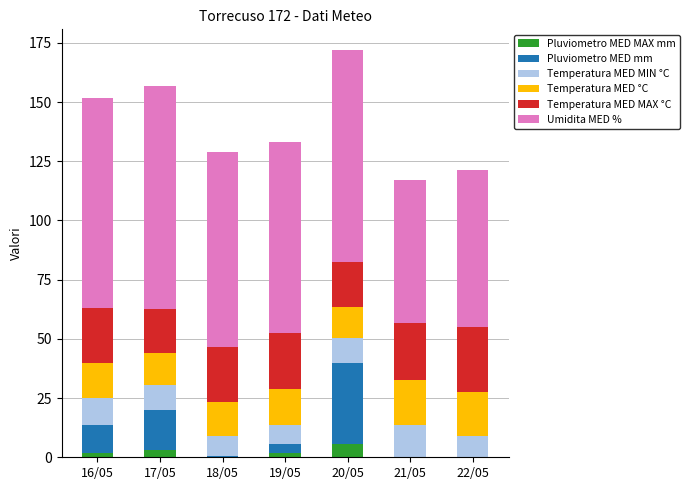

What is the sum of all Pluviometro MED MAX mm values?

12.6